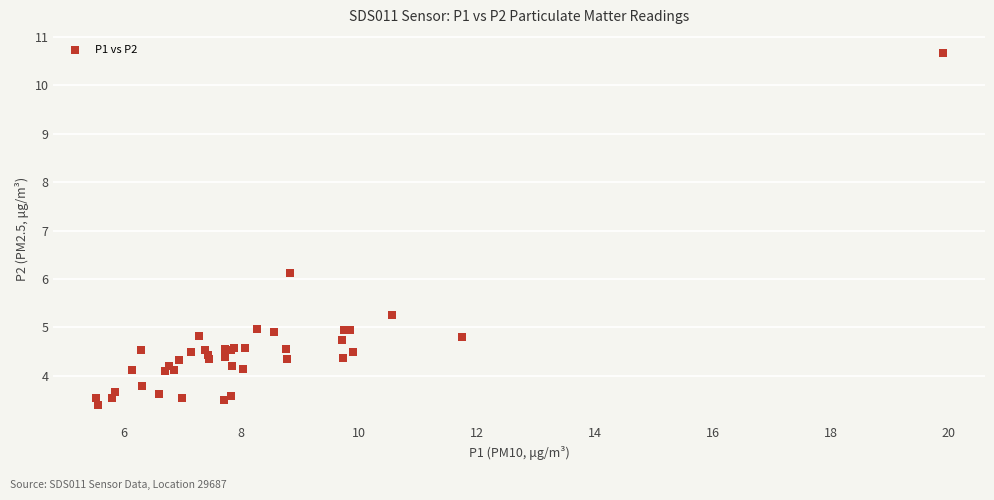

What Y value in the scatter plot is closest to 7?

6.1